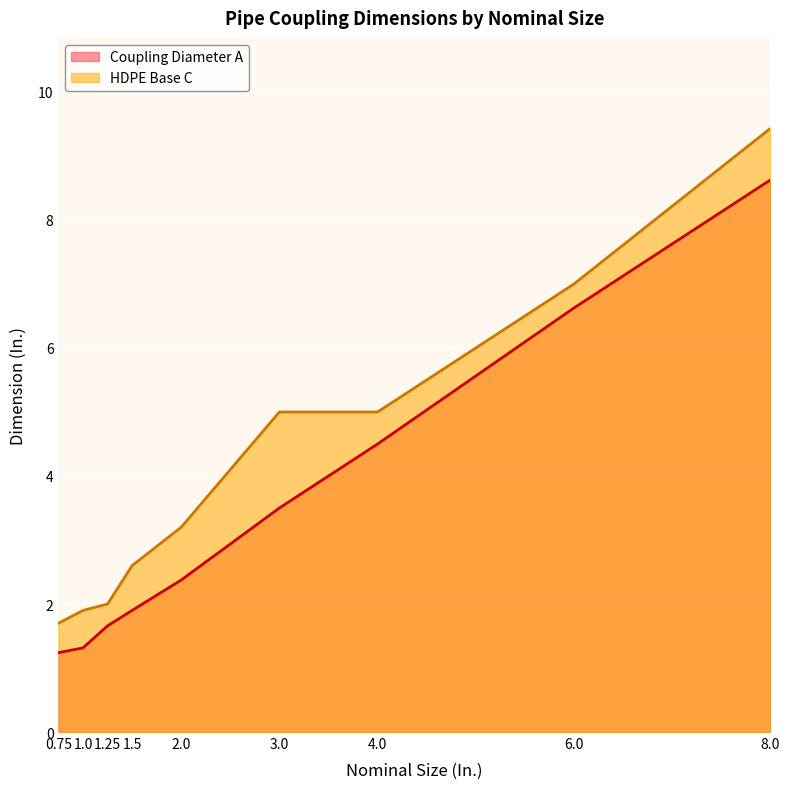

What are all the series names shown in the legend?

Coupling Diameter A, HDPE Base C